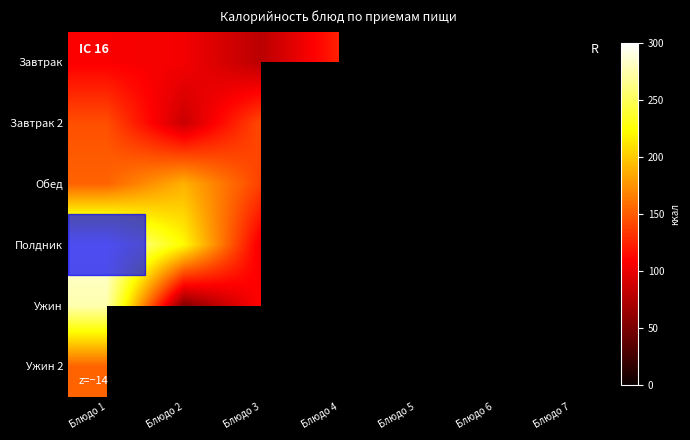

At how many categories does at least one series exceed 112?

7